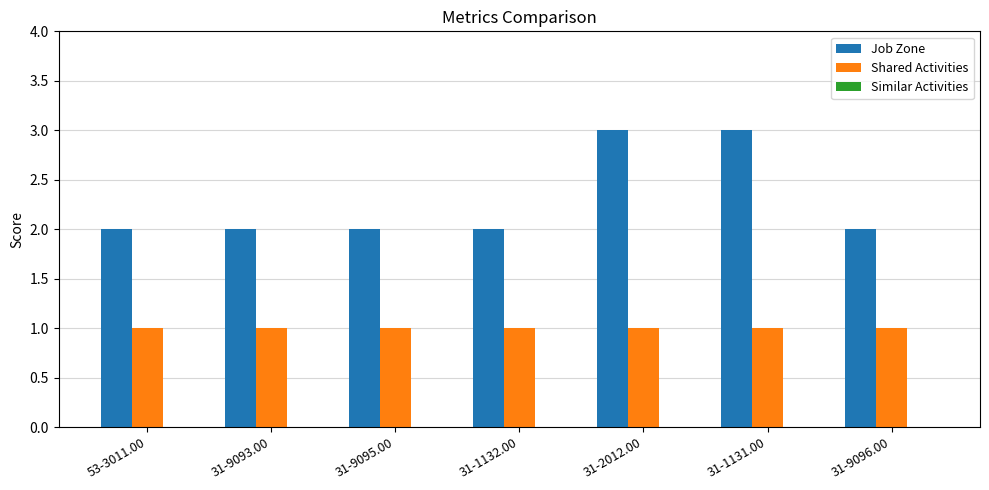

Which series has the widest spread of values?

Job Zone